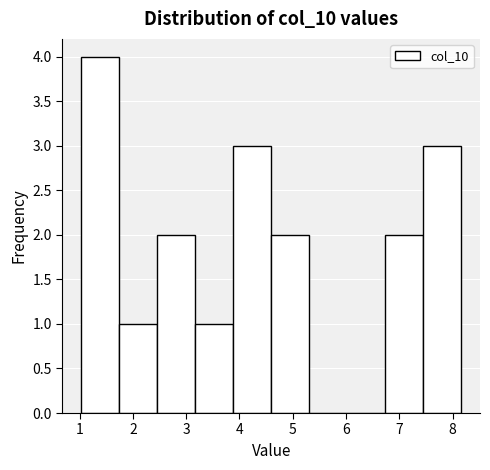

Over which range of the x-axis is the bar tallest?

1.0 to 1.7